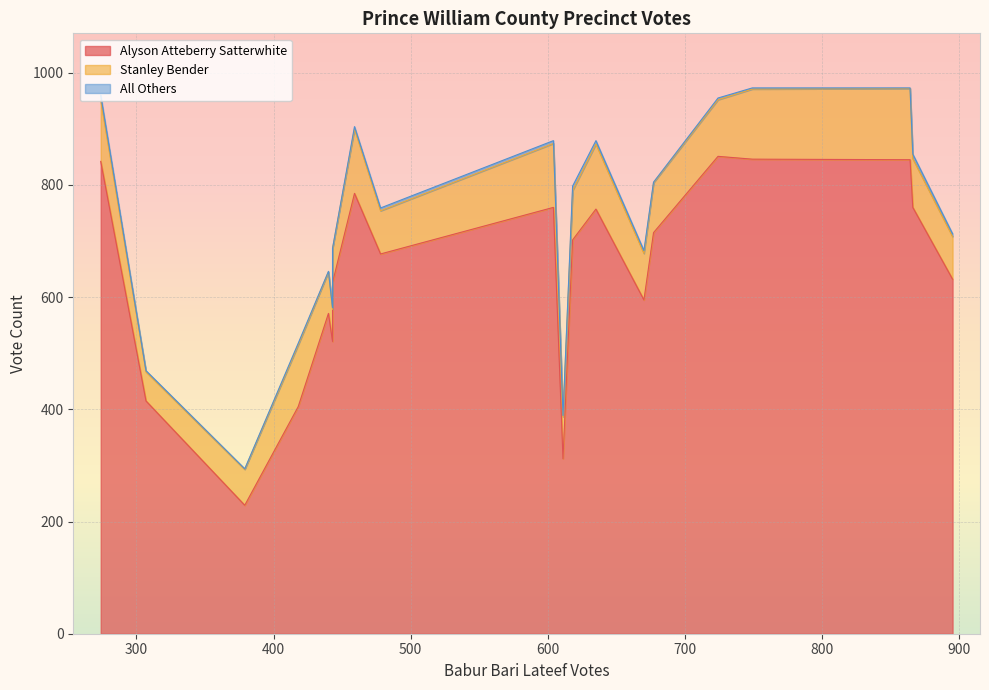

What is the value of the All Others point at the 7th from the left?

1